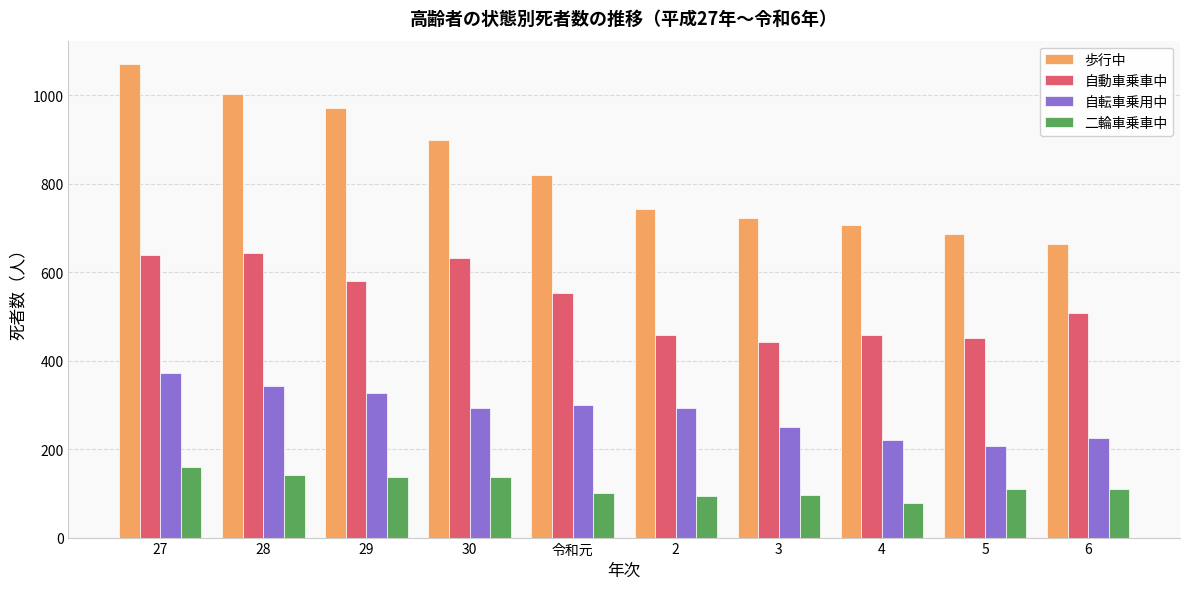

At how many categories does at least one series exceed 945?

3